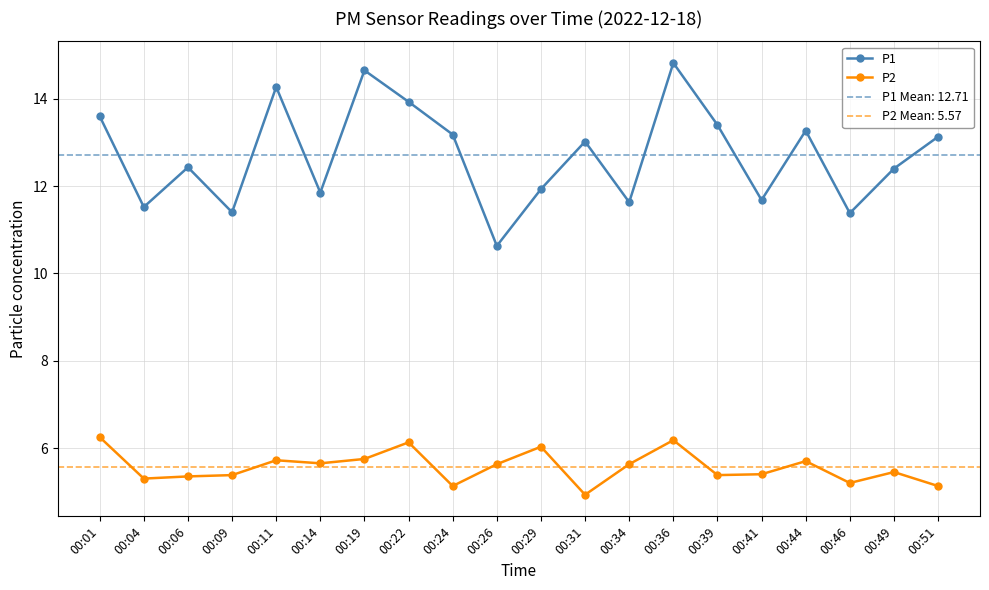

At which label does P1 first exceed 13?

00:01